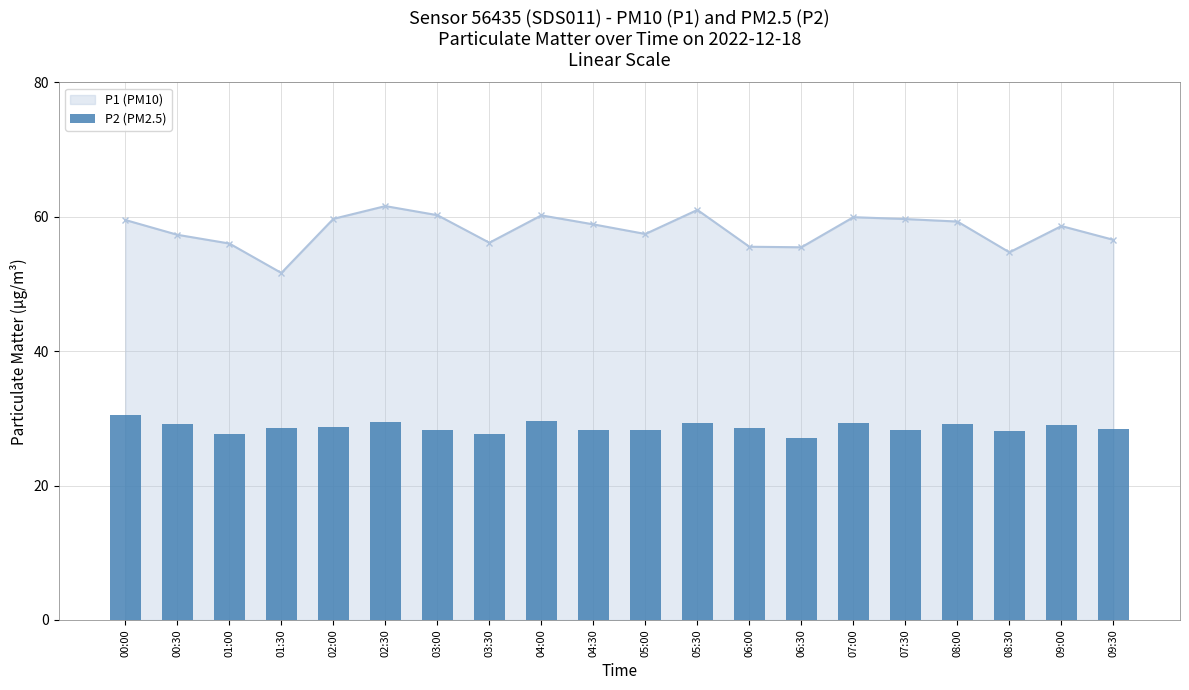

True or false: P1 (PM10) has more than 2 points higher than both neighbors.

True